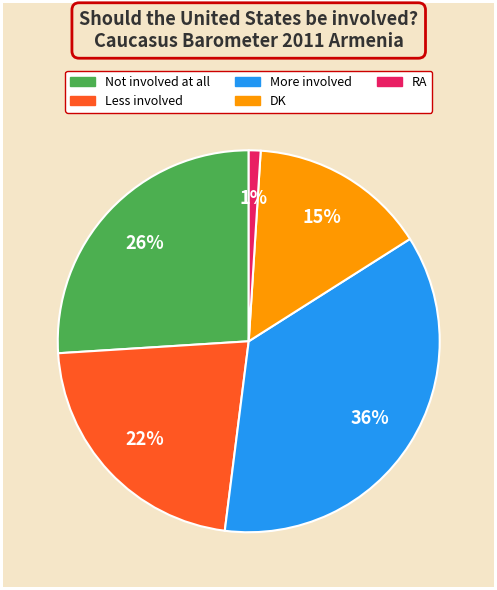

To the nearest percent, what is the difference between the largest and smallest slice percentages?

35%